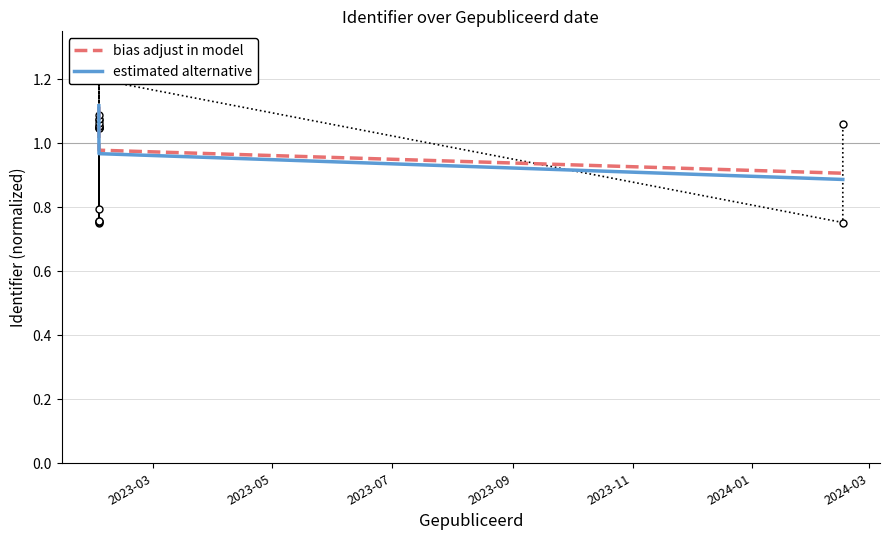

True or false: bias adjust in model has more than 2 interior local peaks.

False